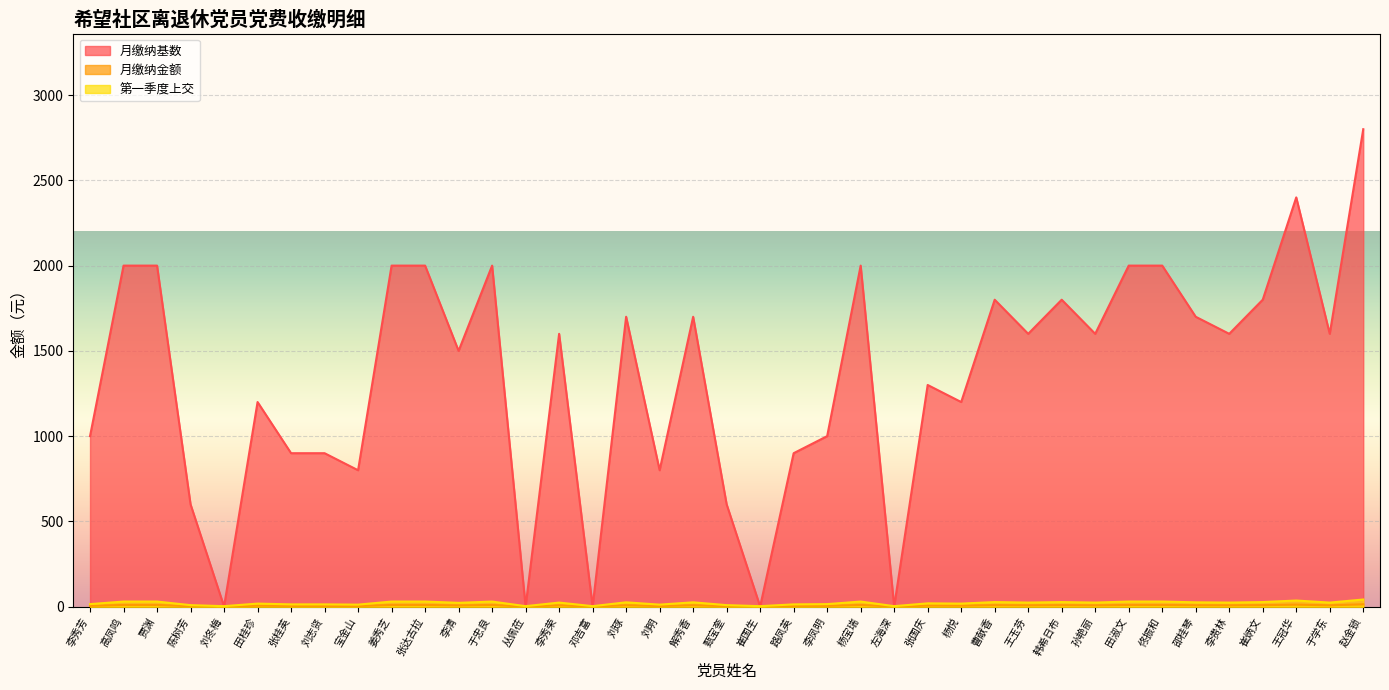

What is the spread (max minus min) of values at 解秀香?

1691.5